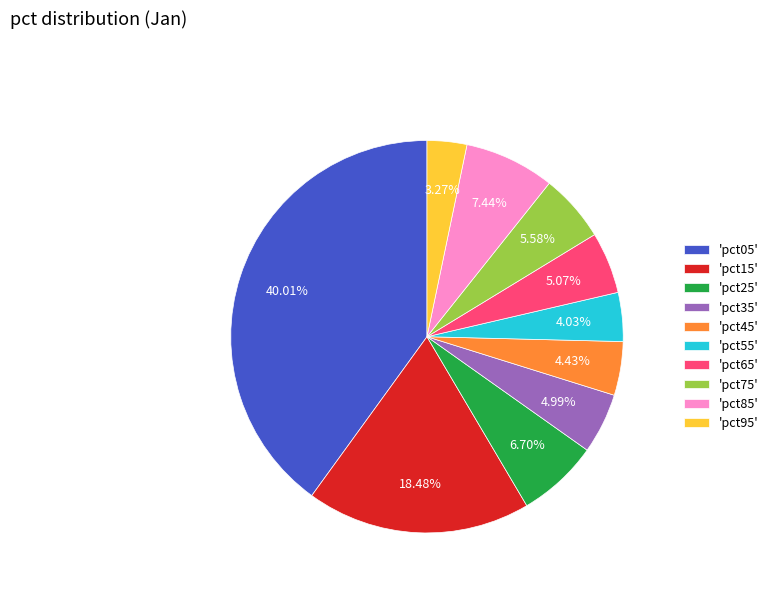

Count the number of slices in the pie.

10